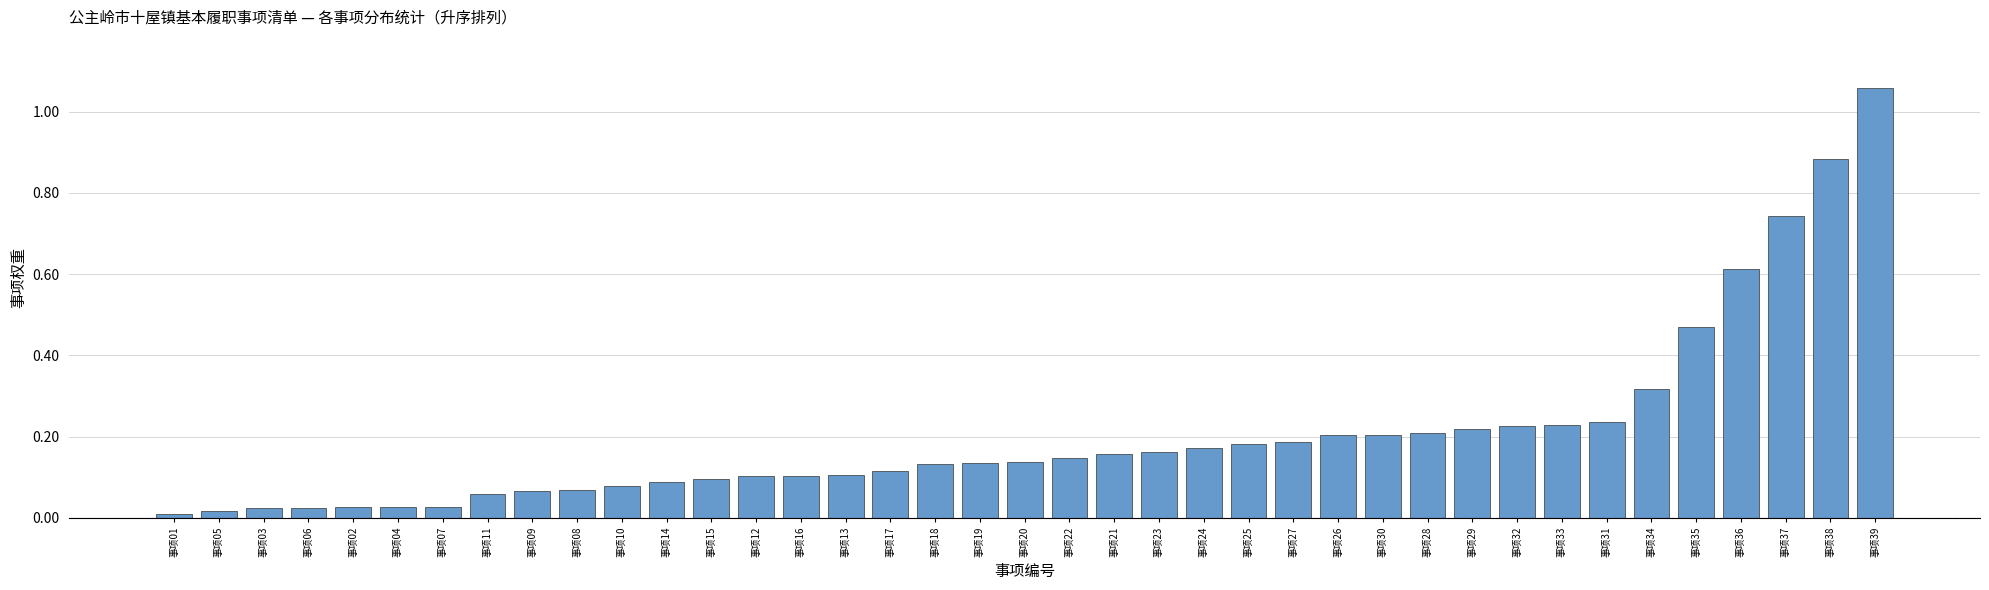

How many data points does each series have?

39